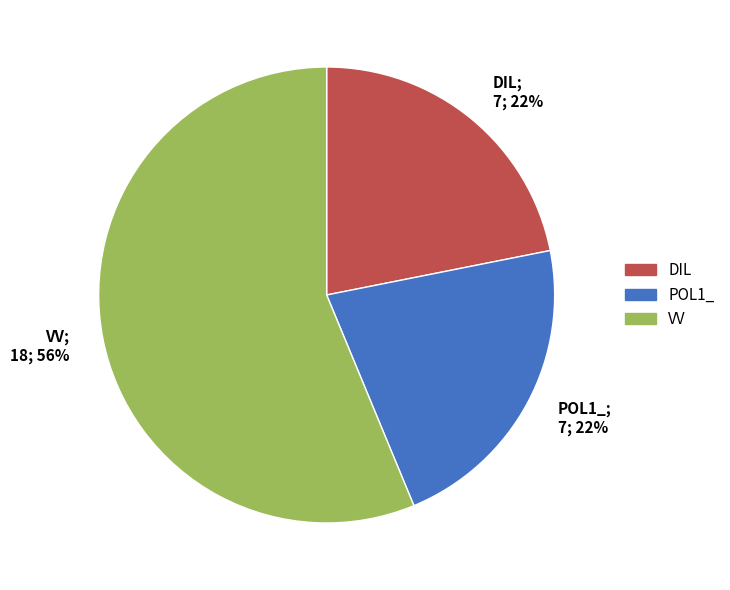

Which category accounts for the majority?

VV